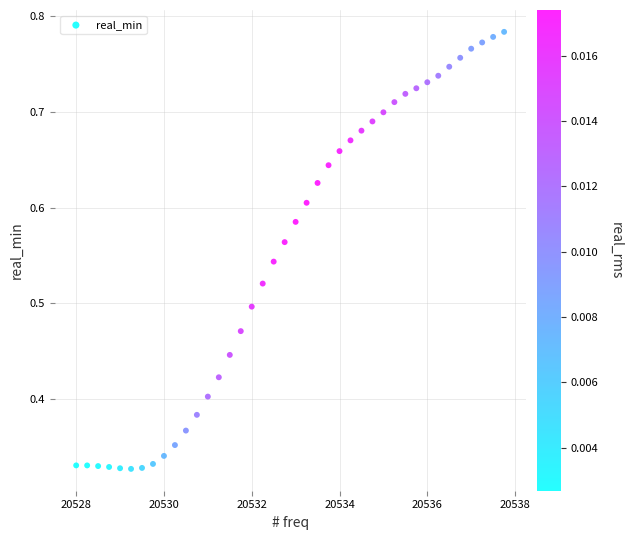

What is the range of X values (max minus min)?

9.8